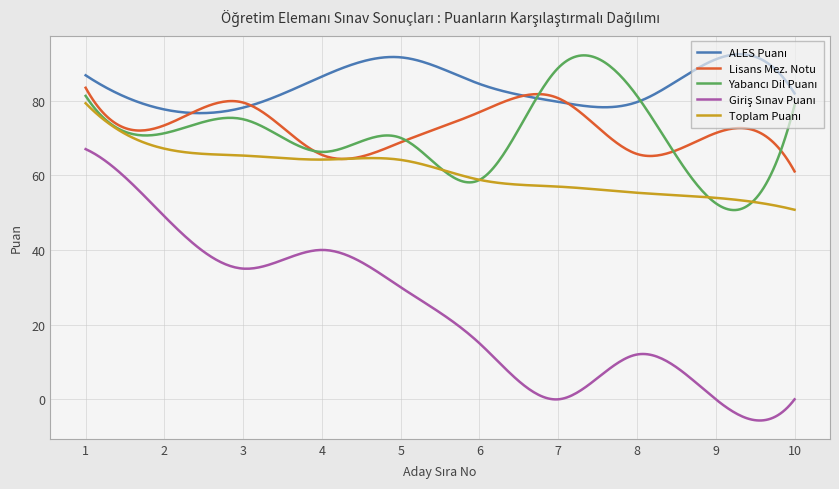

What is the maximum value shown in the chart?

92.4